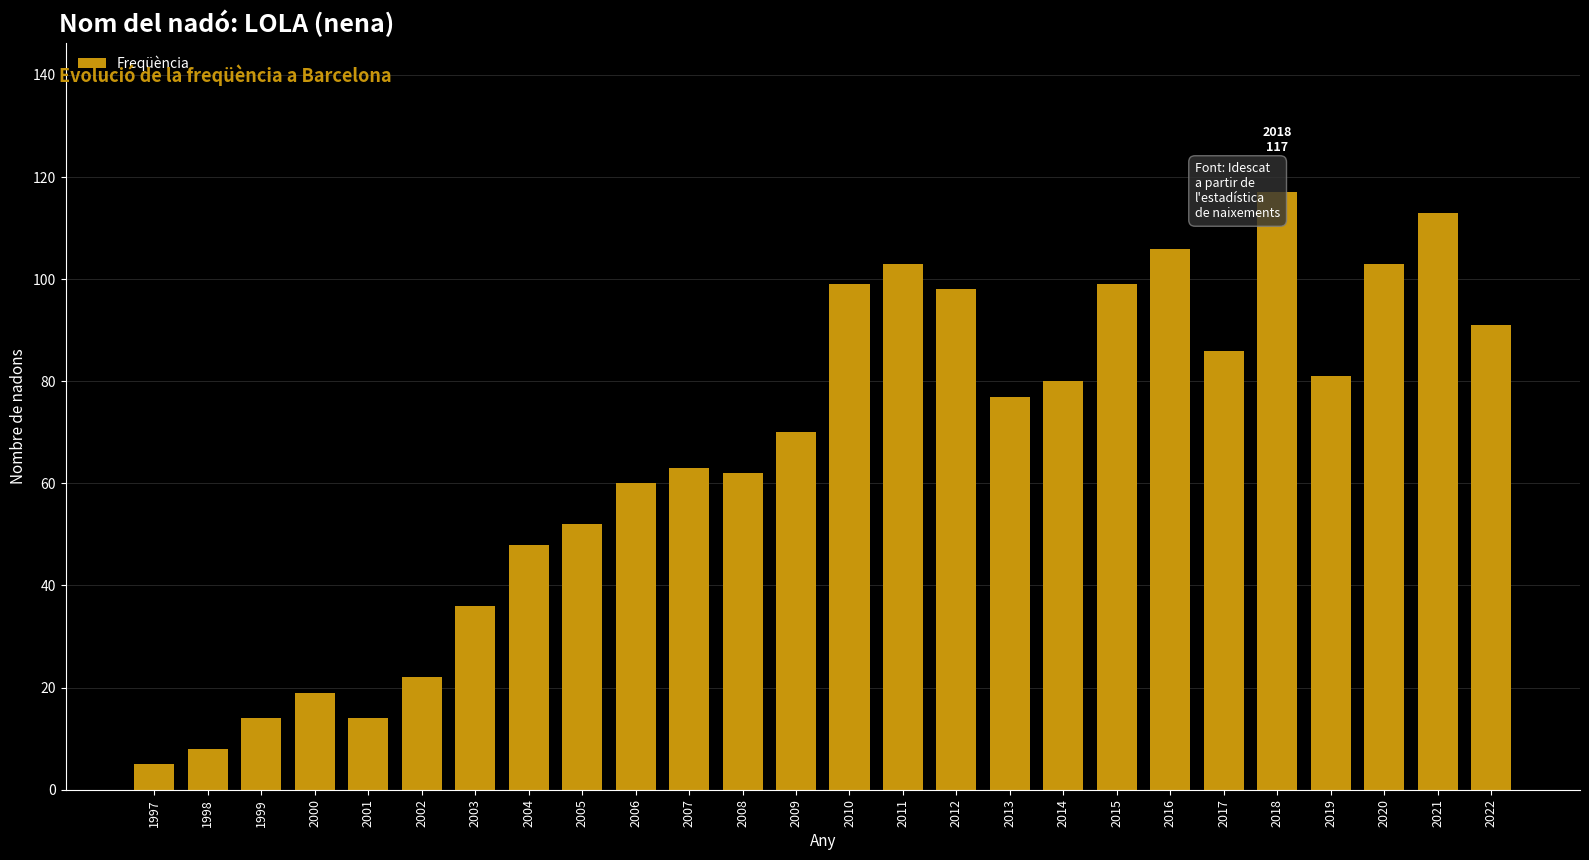

Between 2022 and 2000, which is larger?

2022